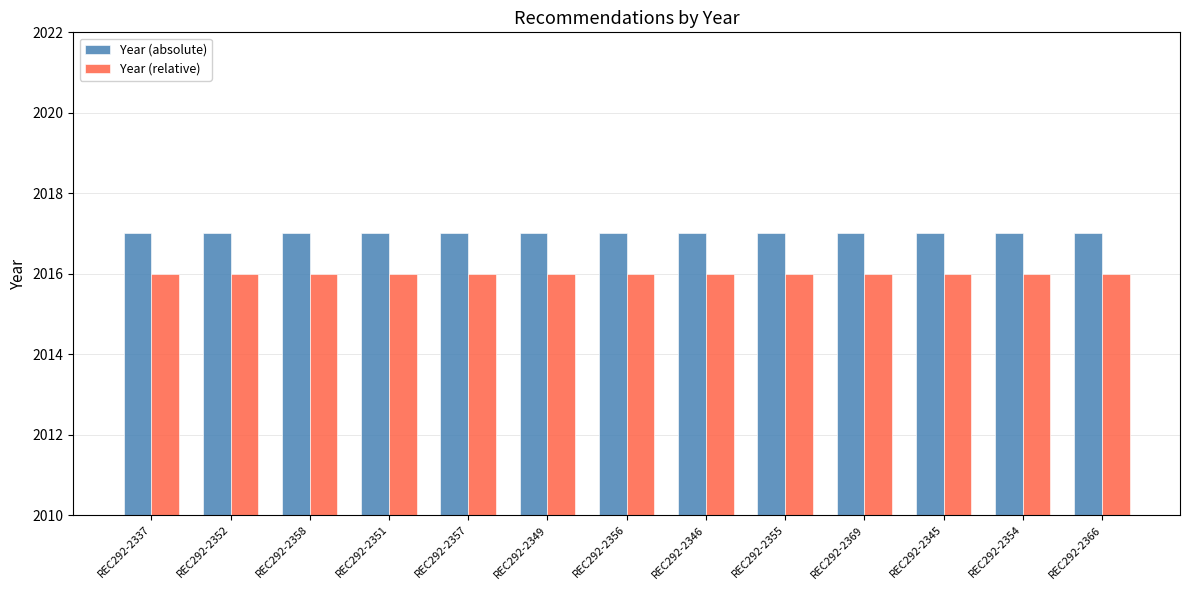

What is the maximum value shown in the chart?

2017